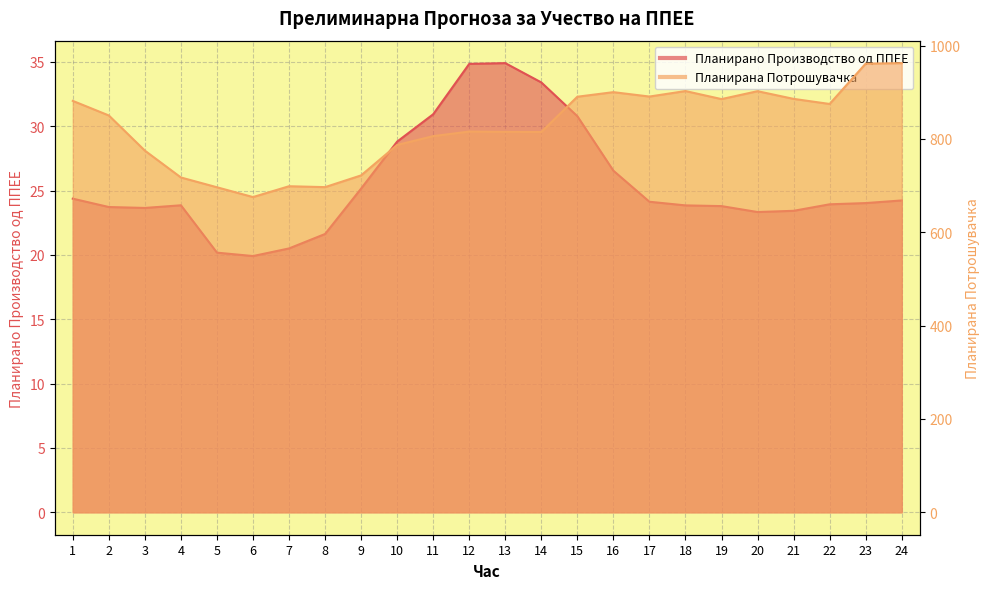

At which category does Планирана Потрошувачка reach its first local peak?

7